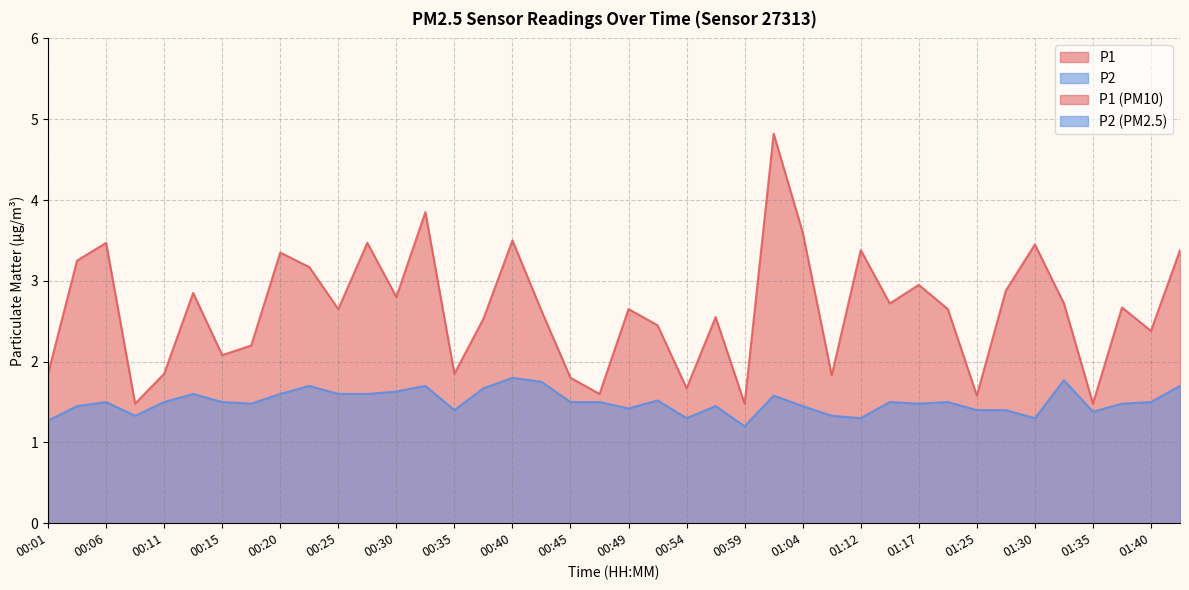

What is the highest value of the P2 series?

1.8